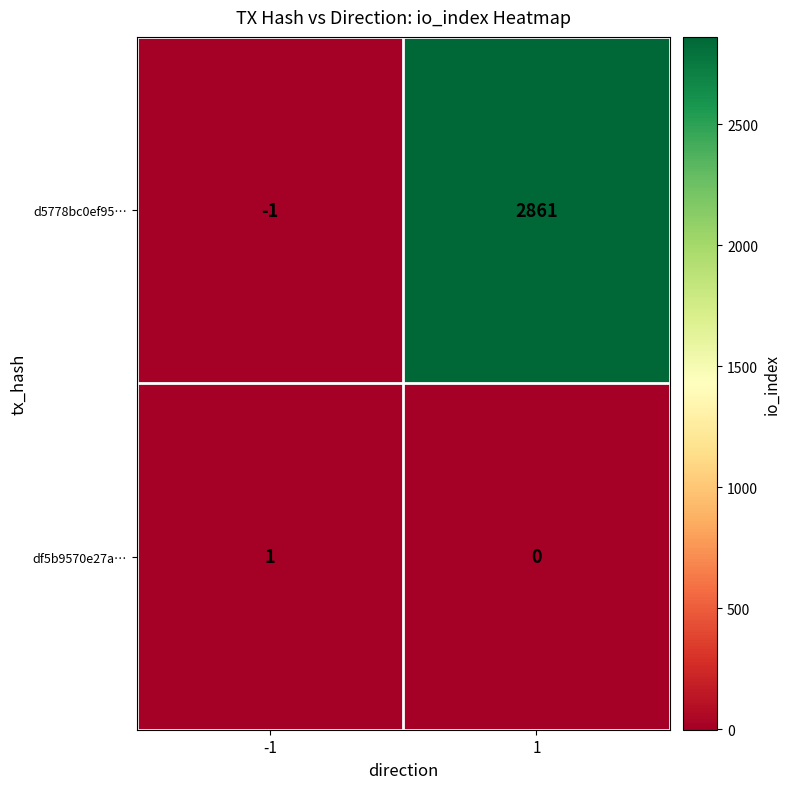

How many series are shown in this chart?

2